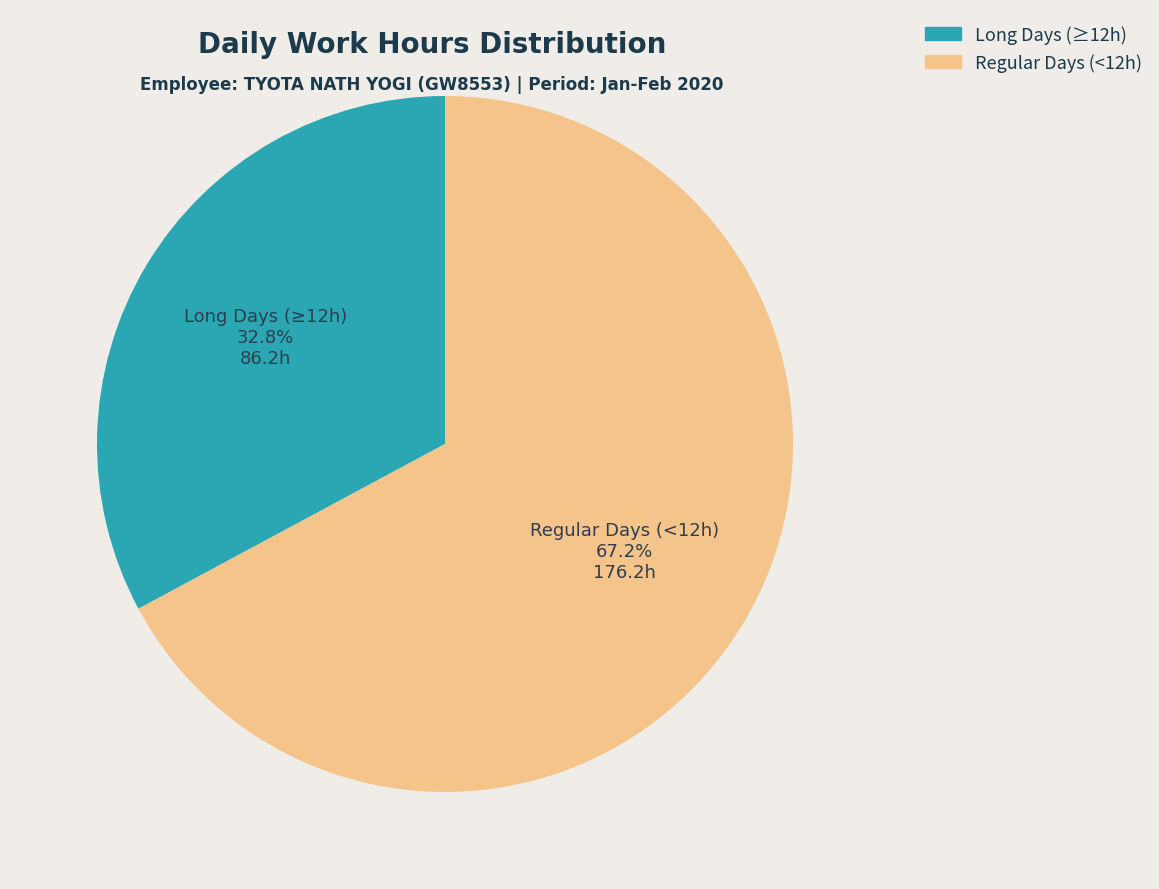

Does any single category account for the majority?

Yes